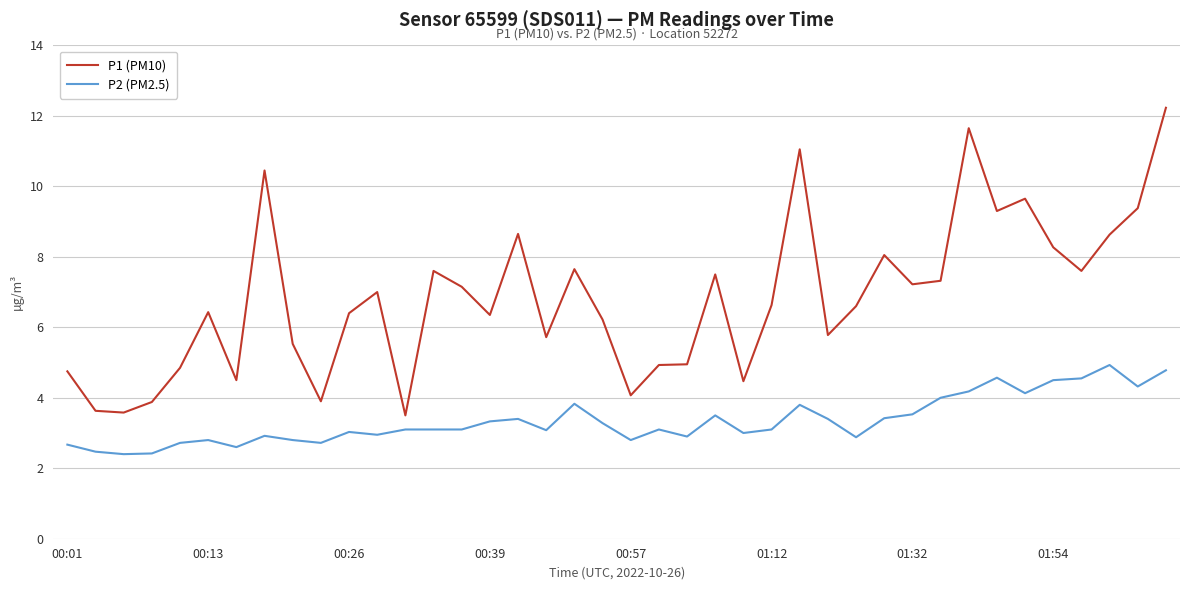

True or false: P1 (PM10) and P2 (PM2.5) intersect in this chart.

False